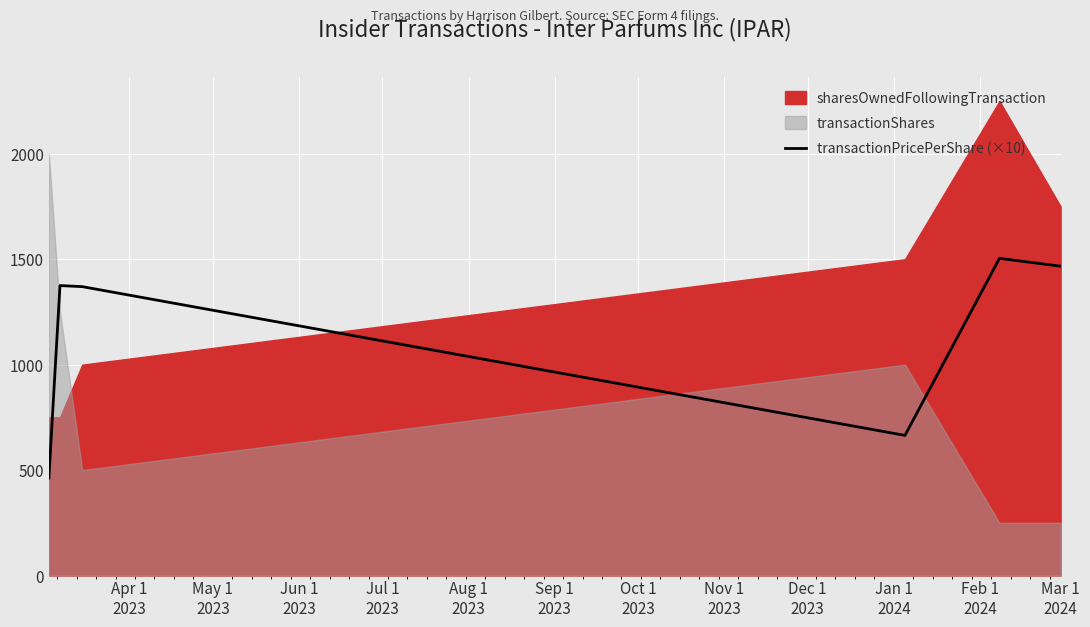

Which has a higher value, May 1
2023 or Sep 1
2023?

Sep 1
2023